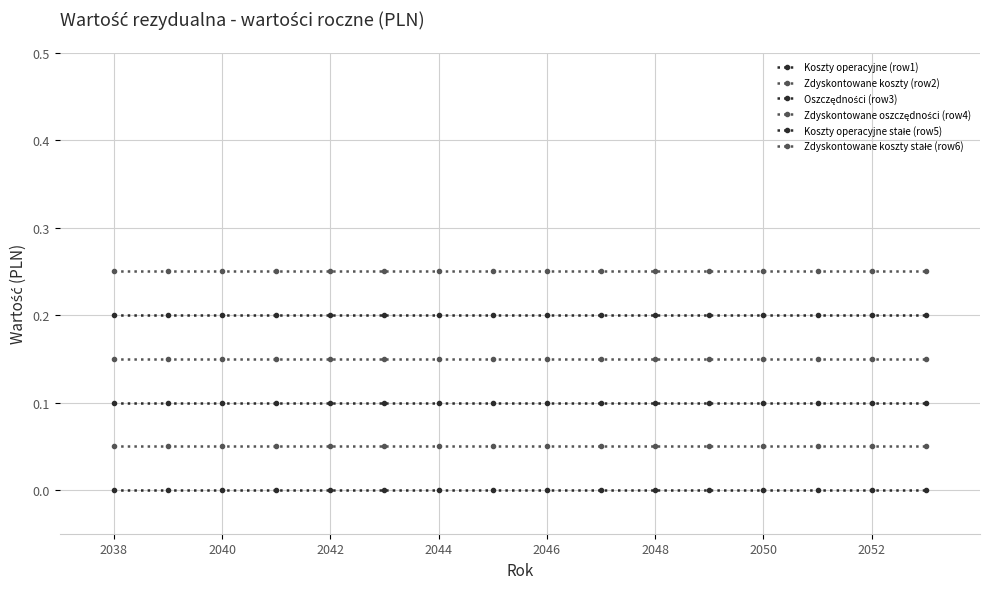

Is this an area chart (filled region under the line)?

No